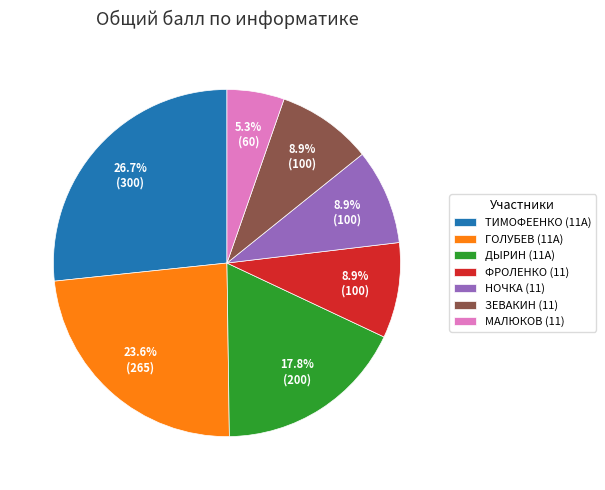

What is the smallest slice in the pie chart?

МАЛЮКОВ (11)